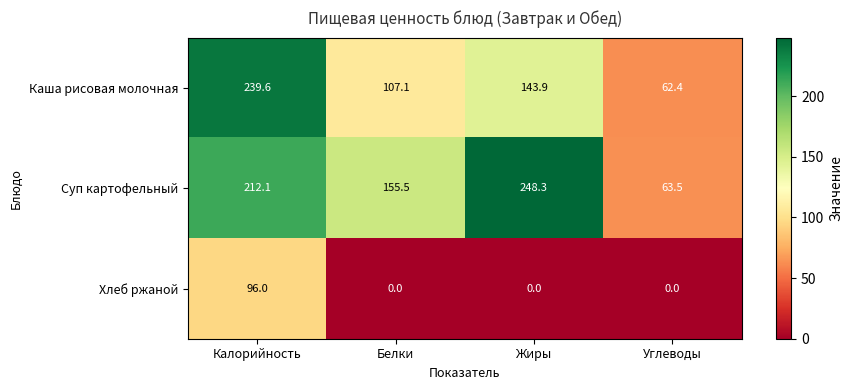

Which category has the highest value in the Каша рисовая молочная series?

Калорийность